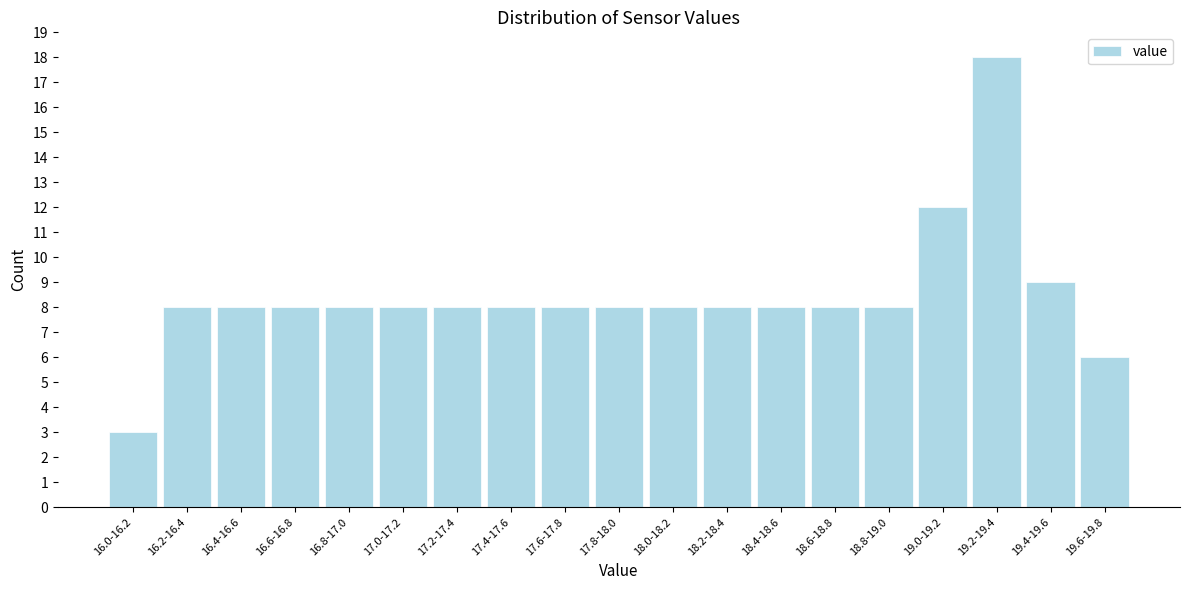

Reading right to left, transcribe all the data shown in this chart.

6	9	18	12	8	8	8	8	8	8	8	8	8	8	8	8	8	8	3